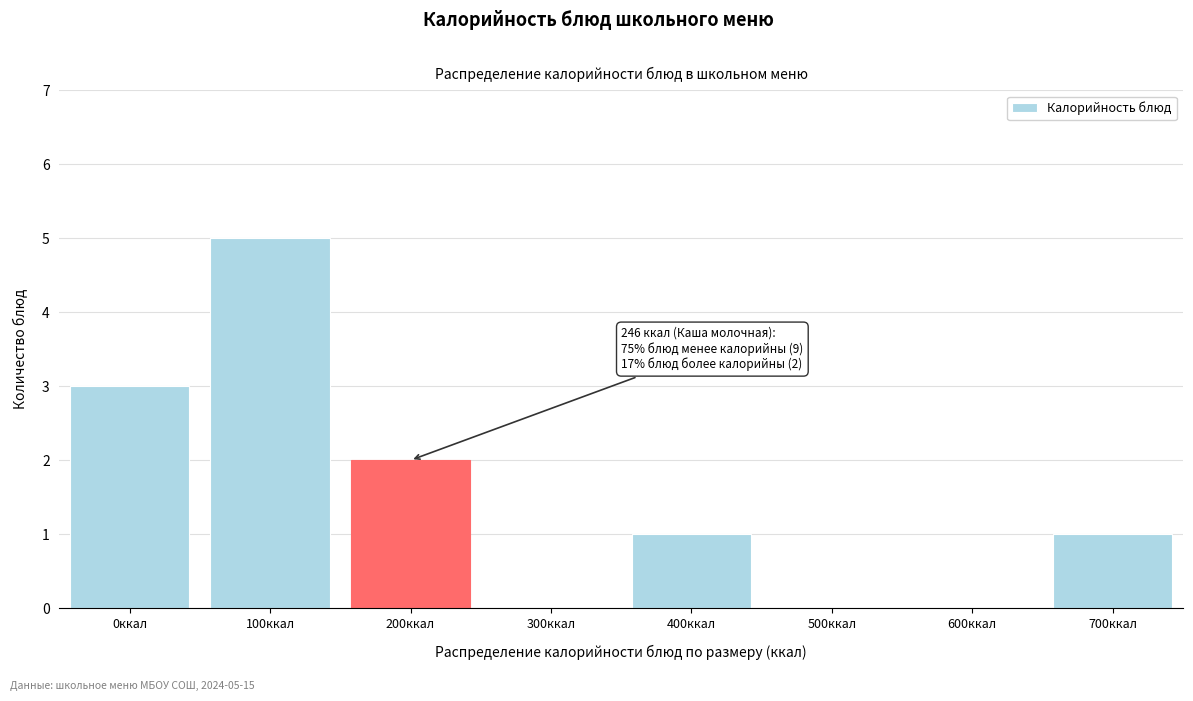

Reading left to right, list all the values displayed in this chart.

0ккал=3	100ккал=5	200ккал=2	300ккал=0	400ккал=1	500ккал=0	600ккал=0	700ккал=1